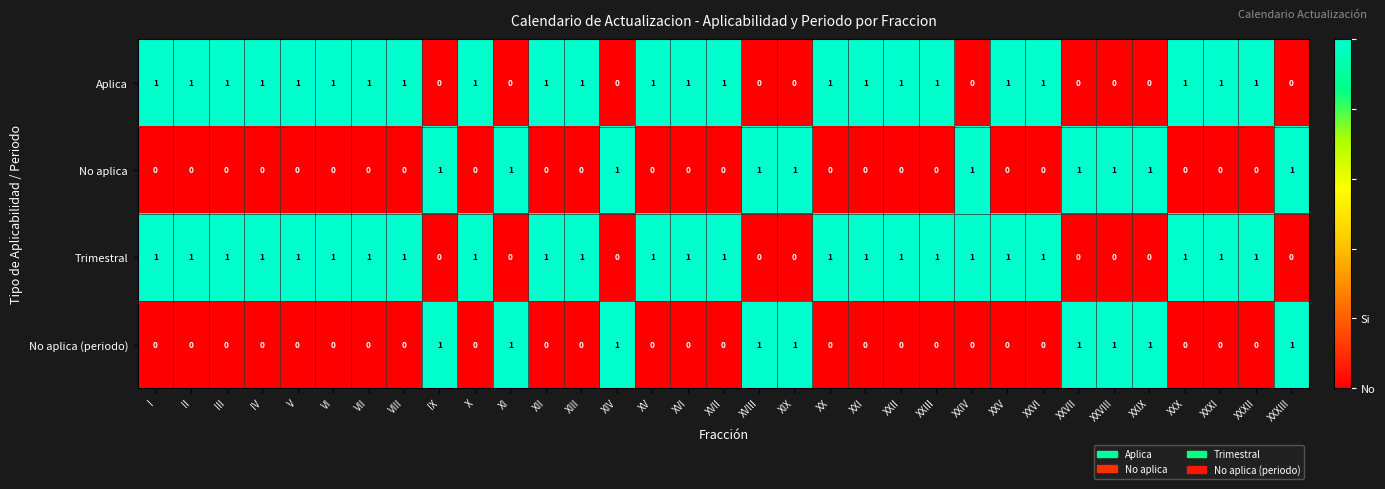

The No aplica series shows 0 at VI. True or false?

True